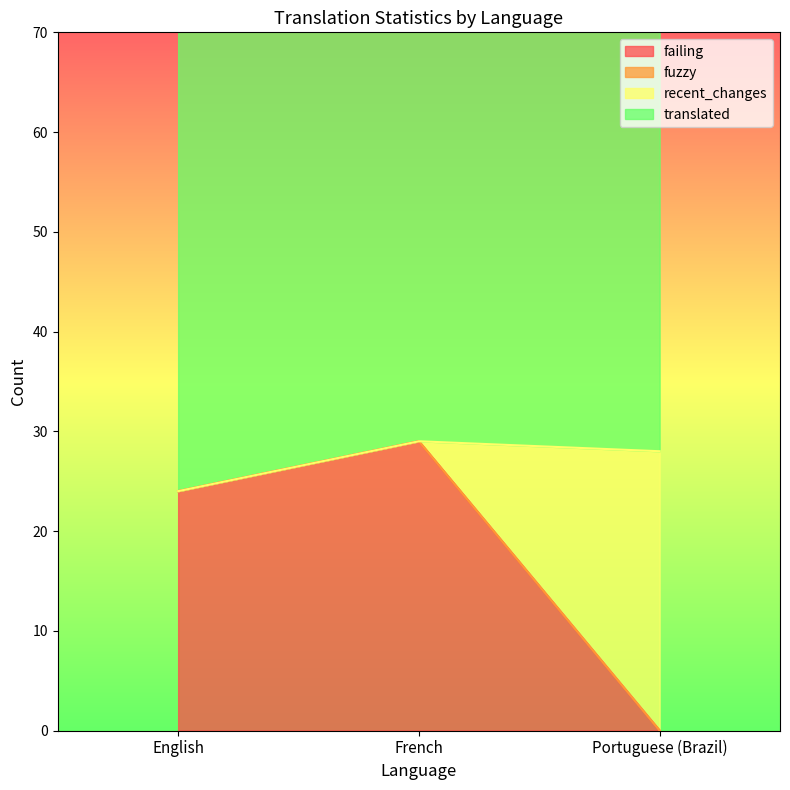

How many data points in recent_changes are above 24?

1